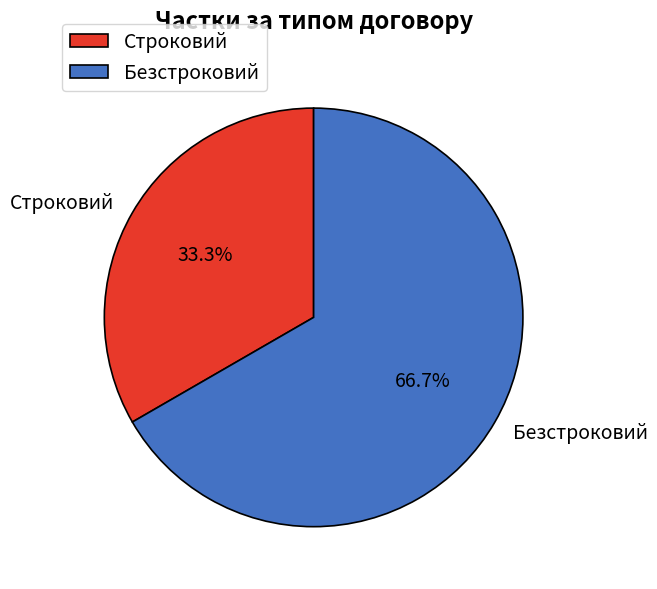

Which slice is the largest?

Безстроковий